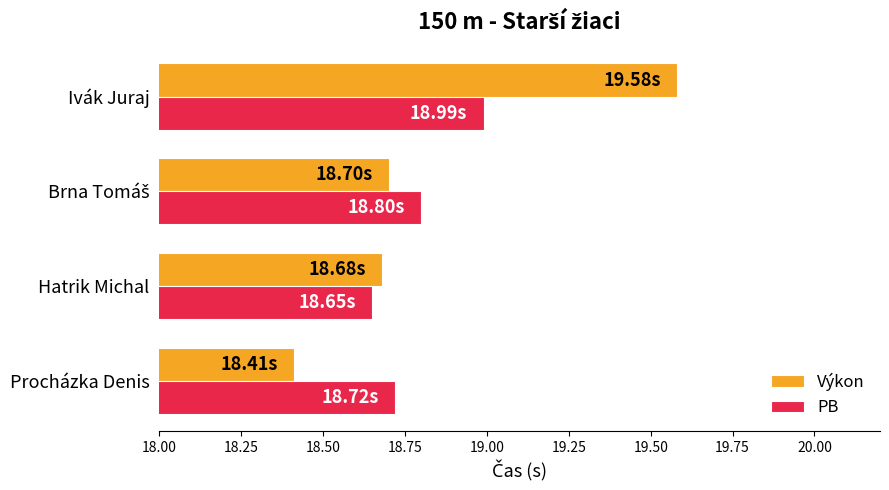

Where is Výkon nearest to the value 18?

Procházka Denis